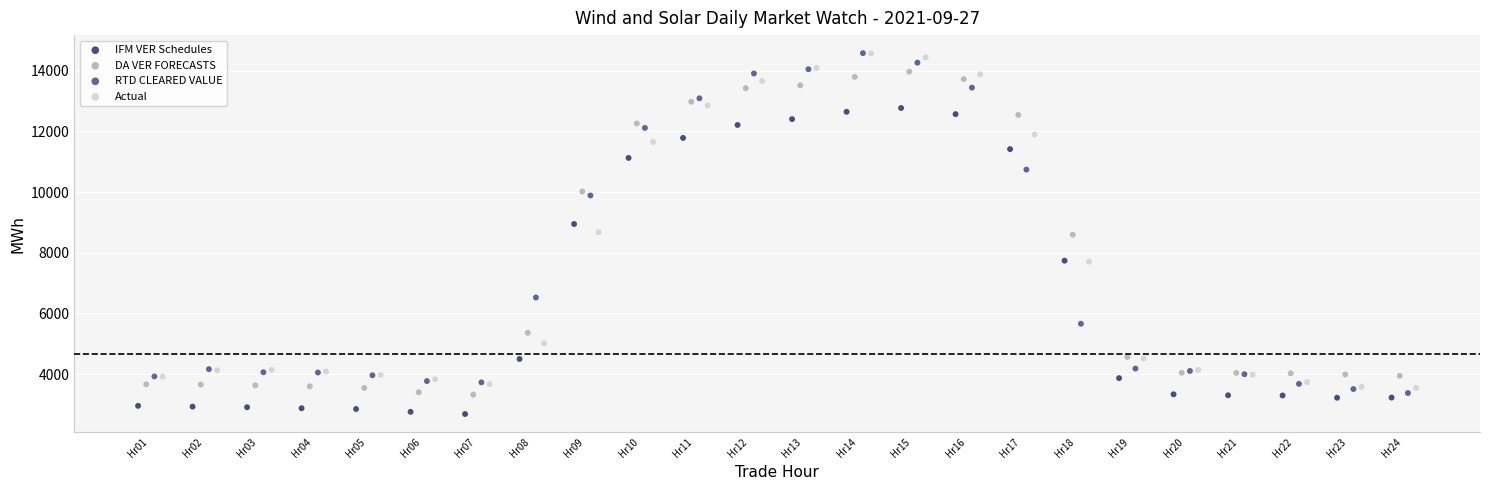

Which series contains the lowest Y value?

IFM VER Schedules